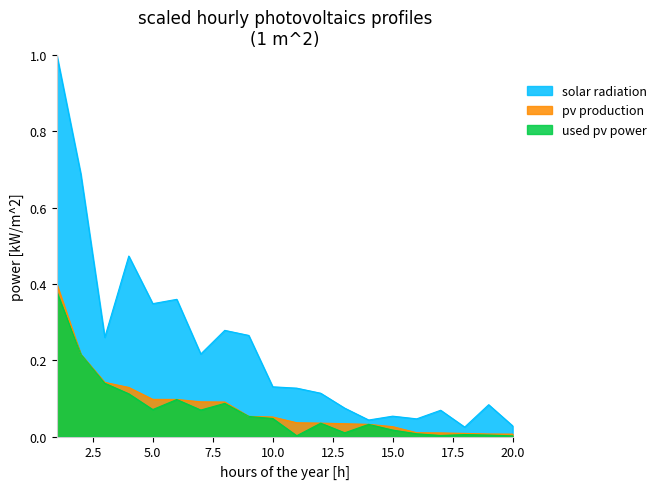

Between 4 and 19, which series saw the biggest shift?

solar radiation